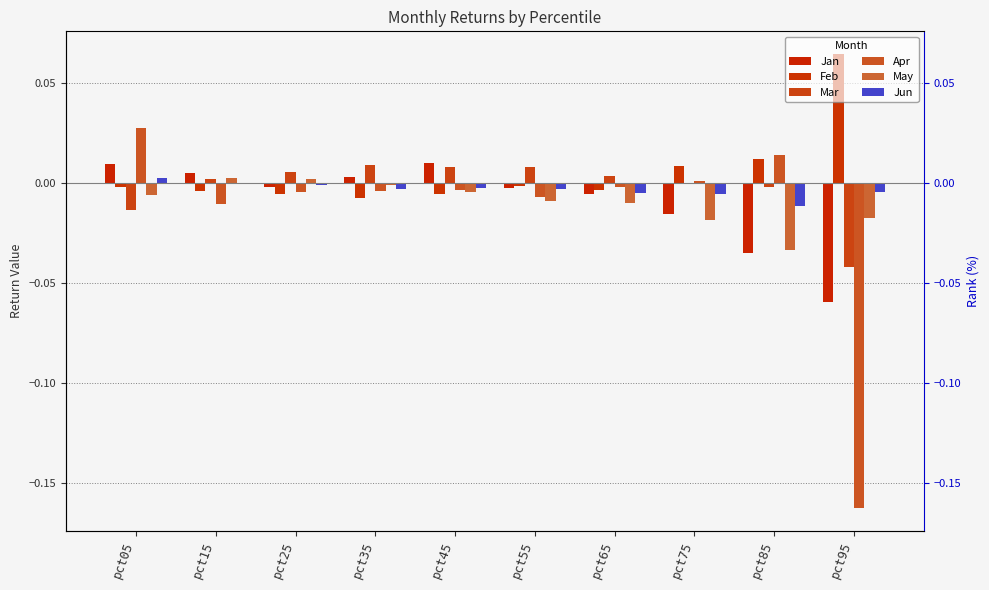

At how many categories does at least one series exceed 0?

10